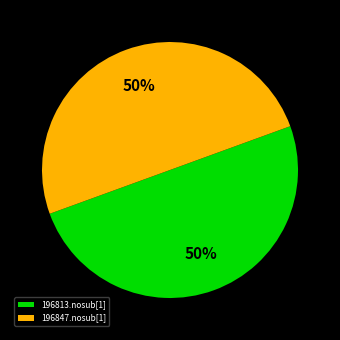

The 196847.nosub[1] slice represents 50% of the pie. True or false?

True